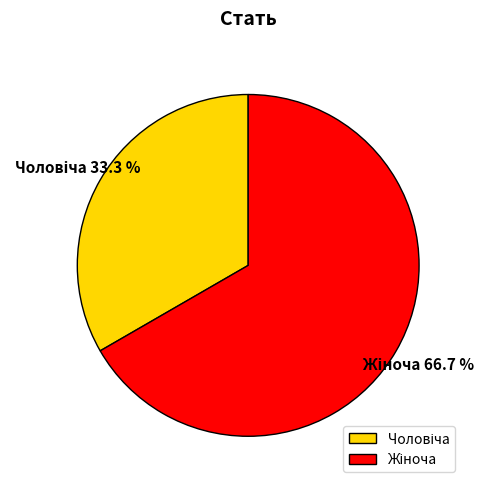

Is there a majority slice in this chart?

Yes